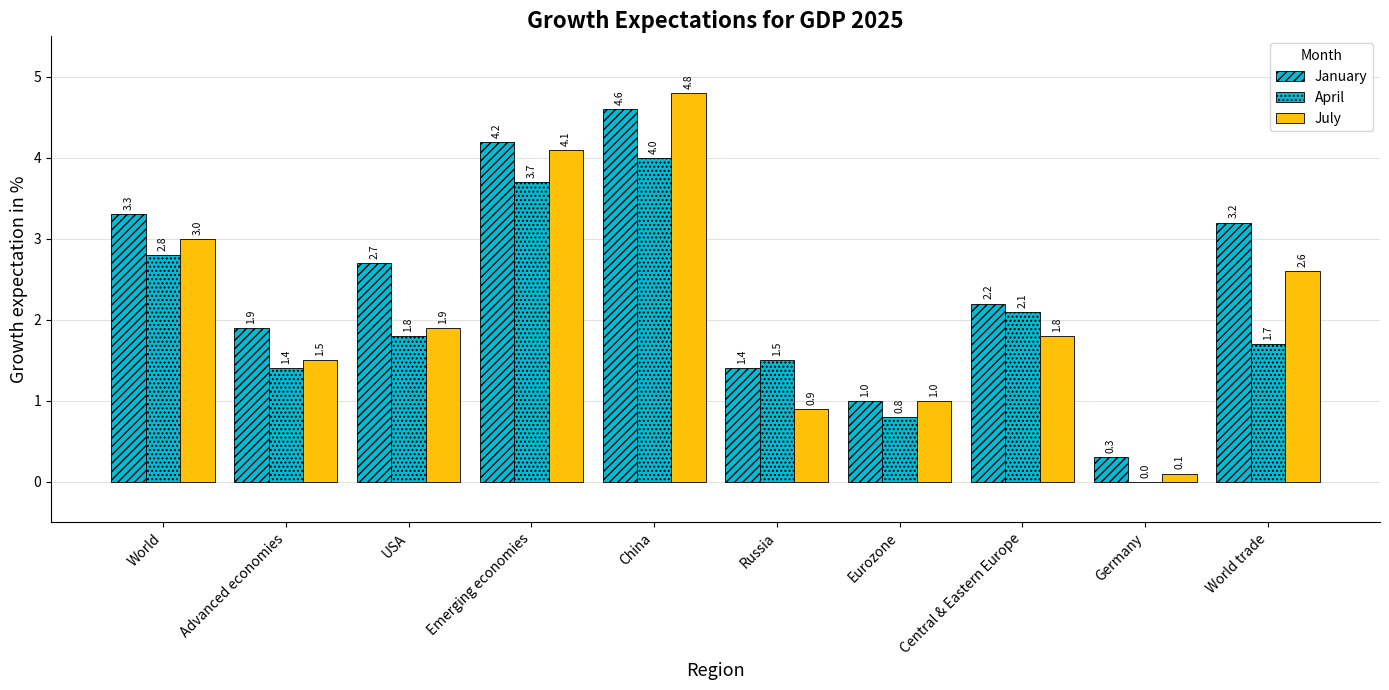

How many data points does each series have?

10